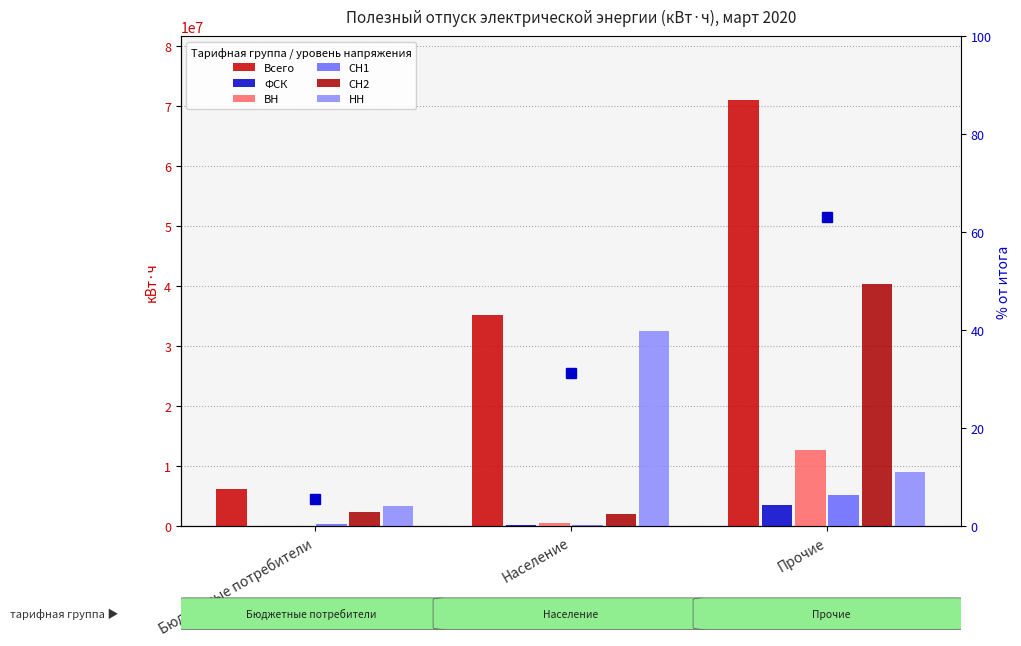

At Население, list the series in order from largest to smallest.

НН, СН2, ВН, СН1, ФСК, Всего